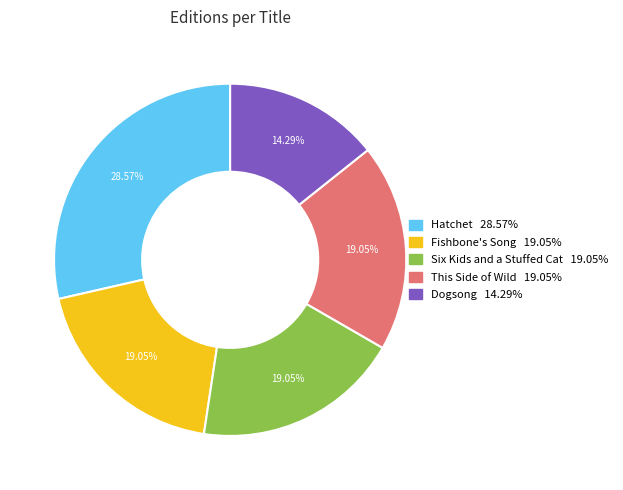

How many segments does this pie chart have?

5